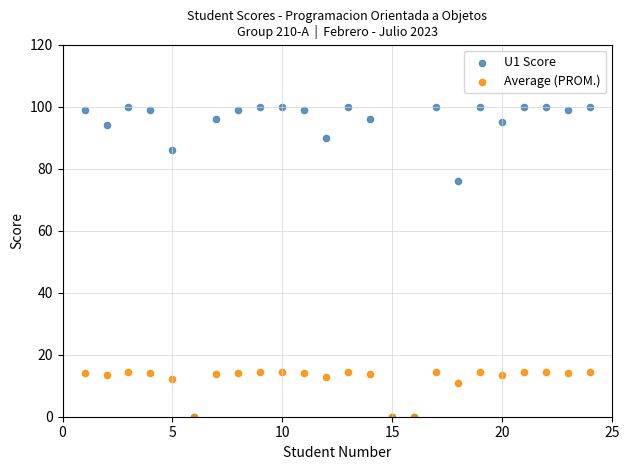

What are all the series names shown in the legend?

U1 Score, Average (PROM.)